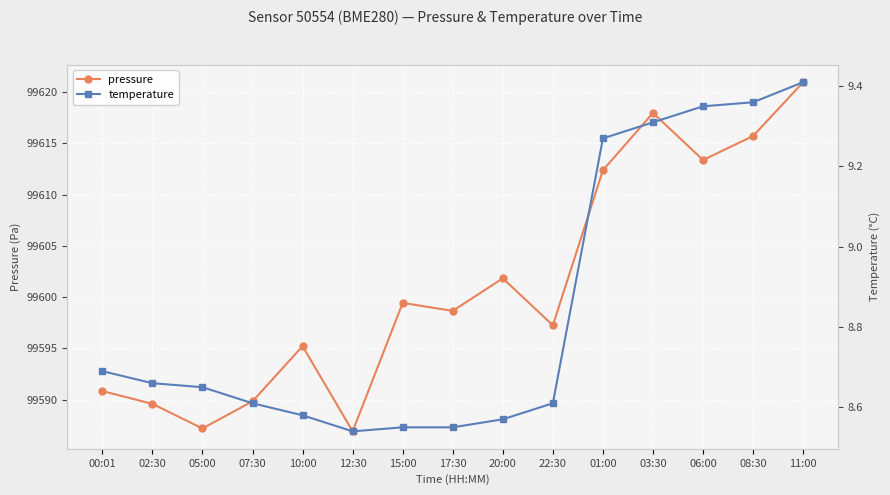

What value does the pressure series have at 08:30?

99615.7